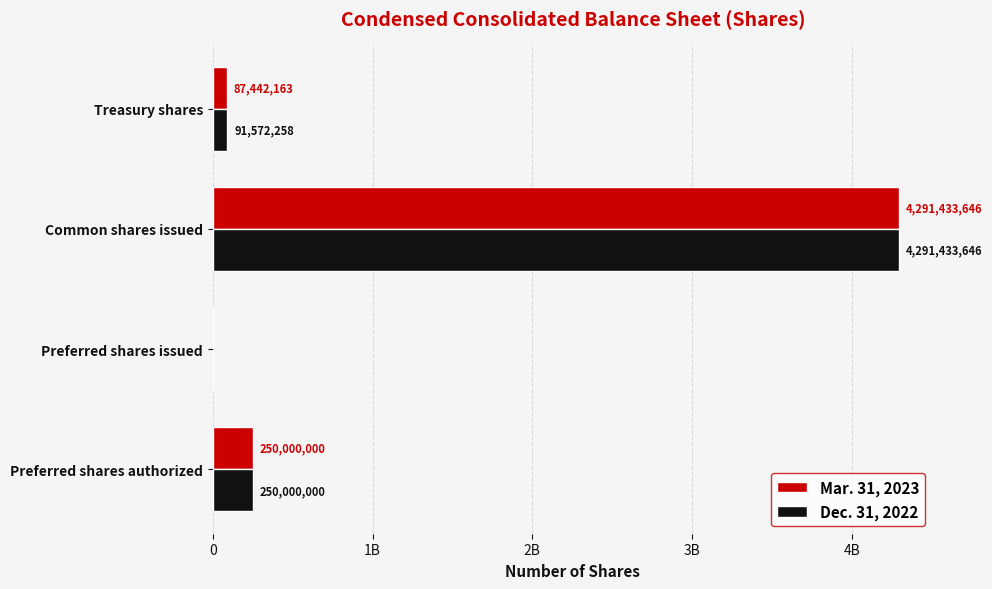

Rank the series by their average value, from highest to lowest.

Dec. 31, 2022, Mar. 31, 2023